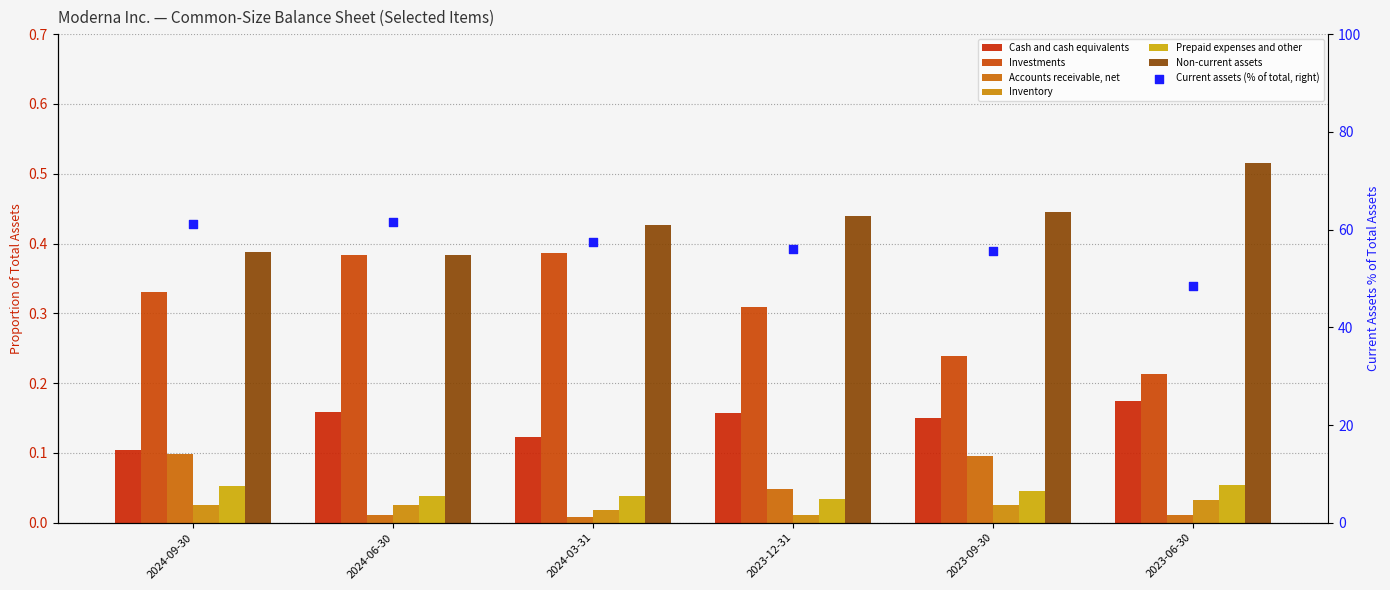

Is the value of Cash and cash equivalents at 2024-03-31 greater than the value of Non-current assets at 2024-03-31?

No